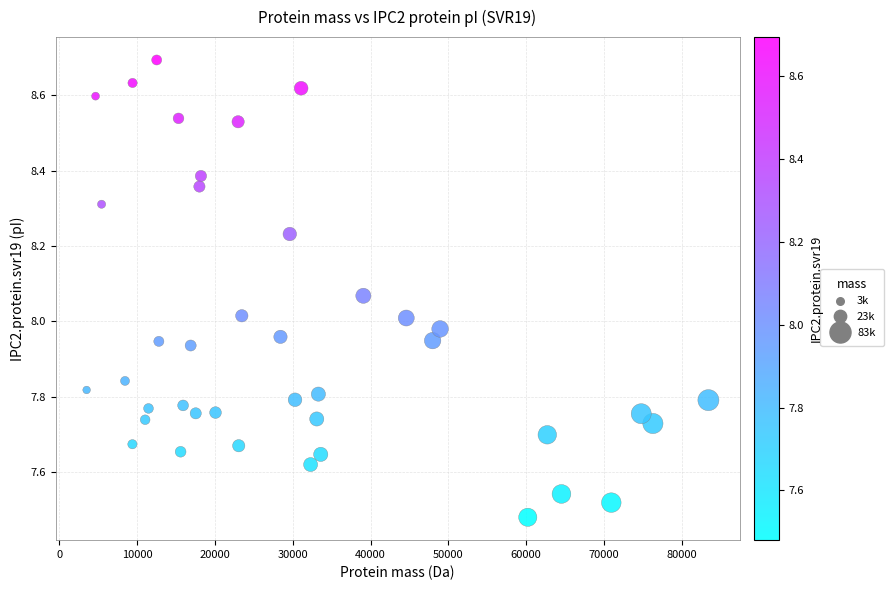

What is the range of X values (max minus min)?

79919.3